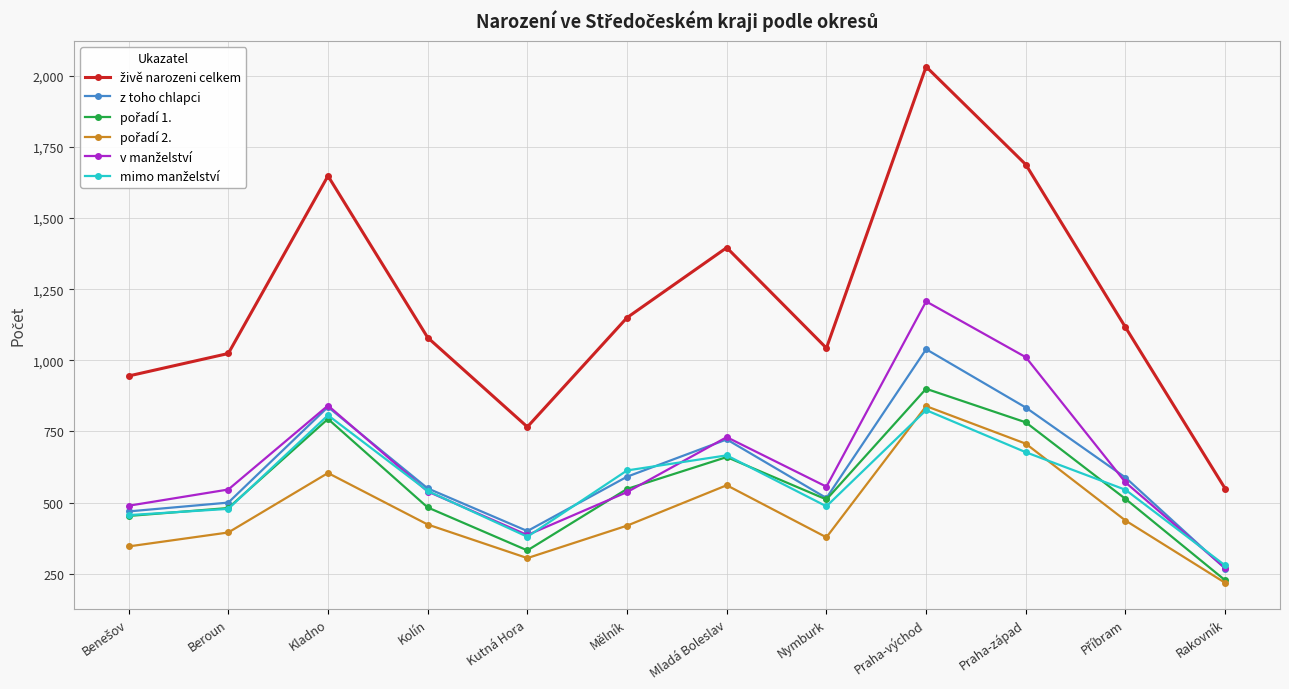

What is the greatest value displayed?

2032